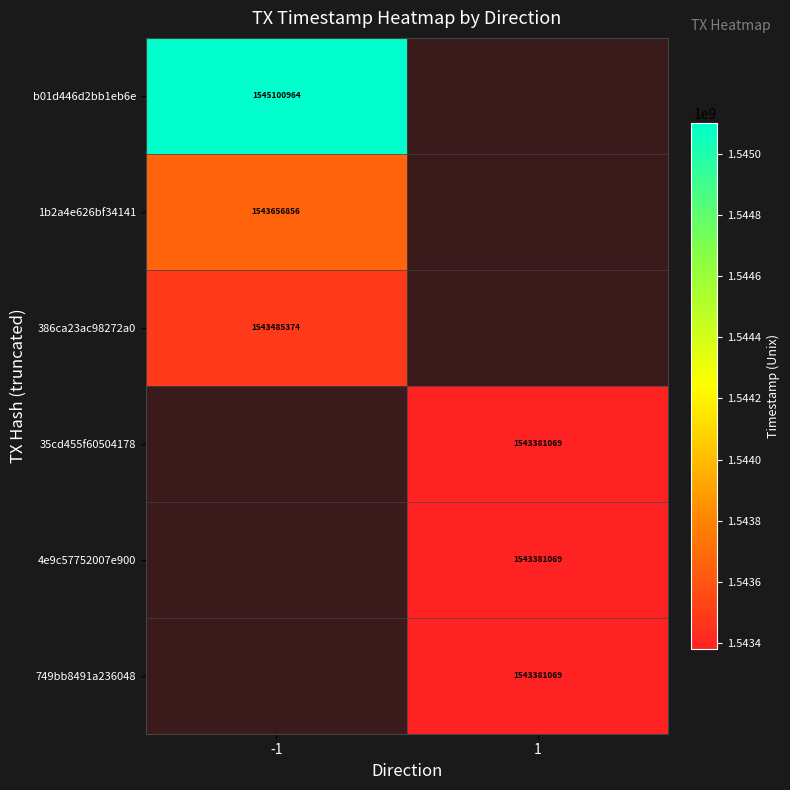

At how many categories does at least one series exceed 1545060357?

1